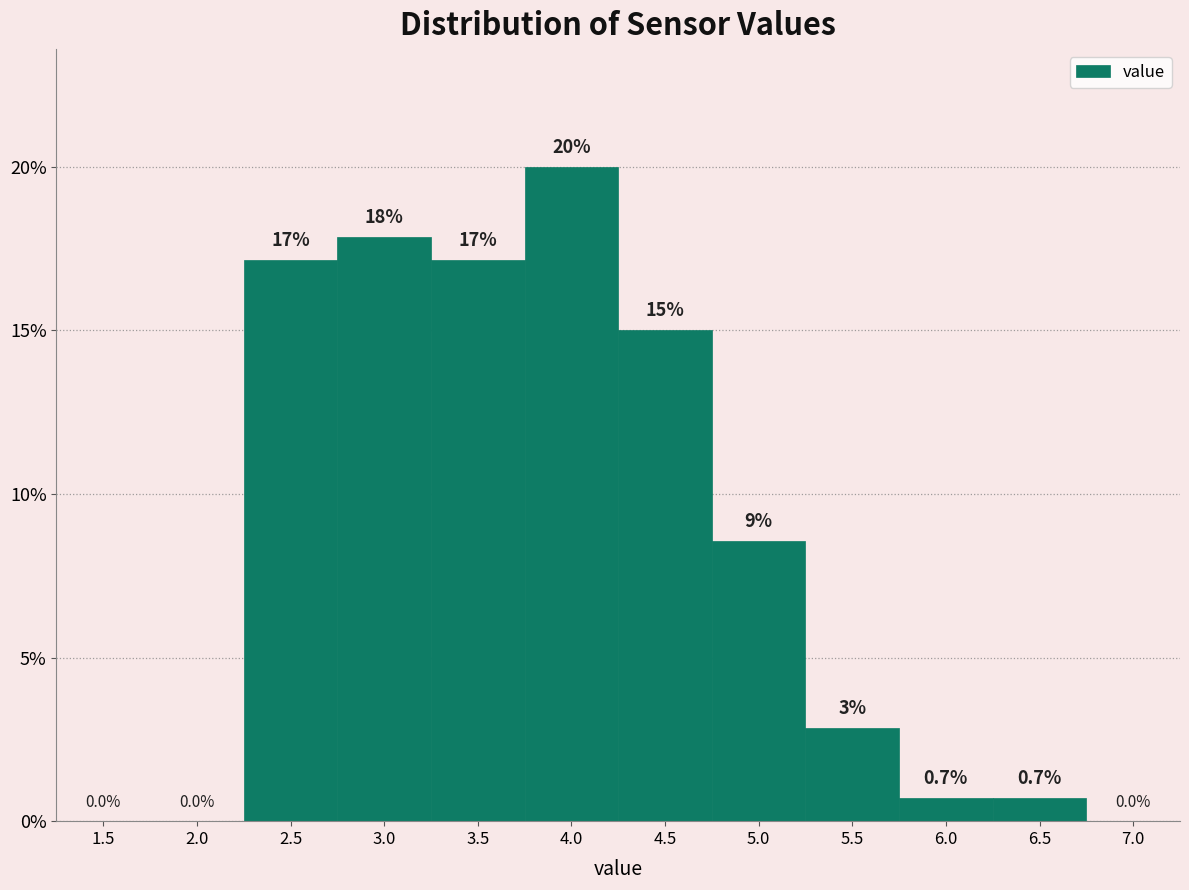

Which category has the highest value across all series?

4.0